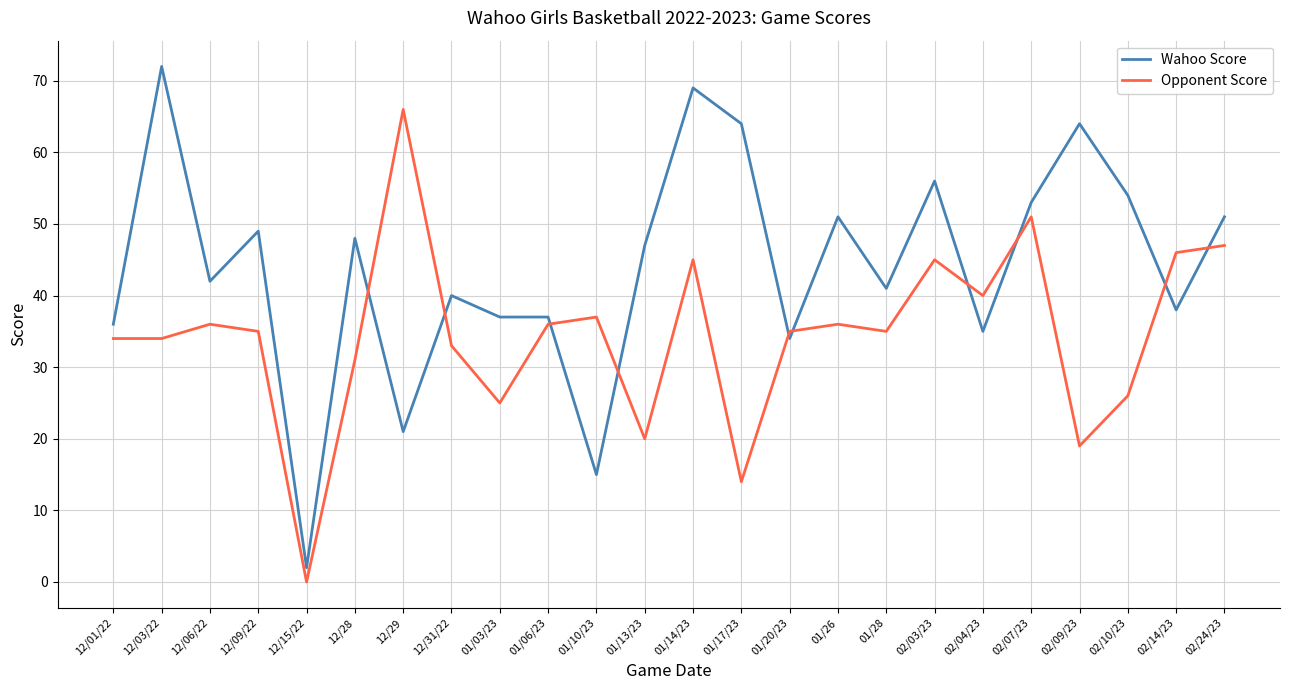

Is the value of Wahoo Score at 02/14/23 greater than the value of Opponent Score at 02/03/23?

No